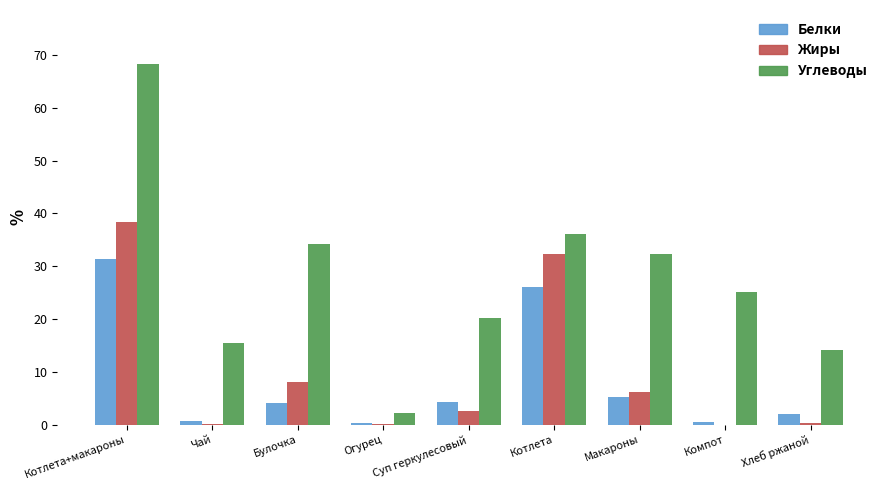

The Углеводы series shows 2.2 at Огурец. True or false?

True